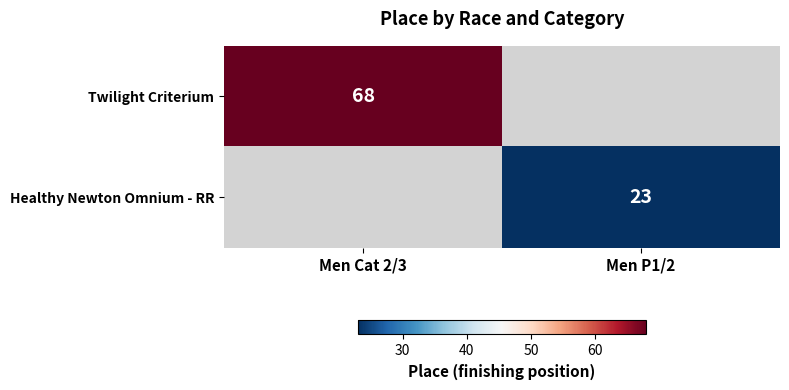

True or false: Healthy Newton Omnium - RR has a value of 35 at Men P1/2.

False